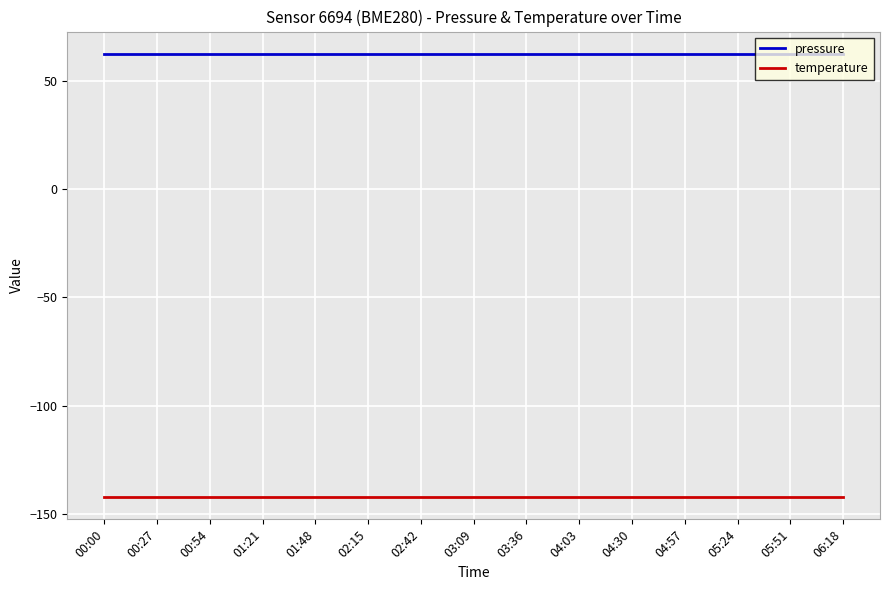

What is the approximate value of pressure at 05:51?

62.6